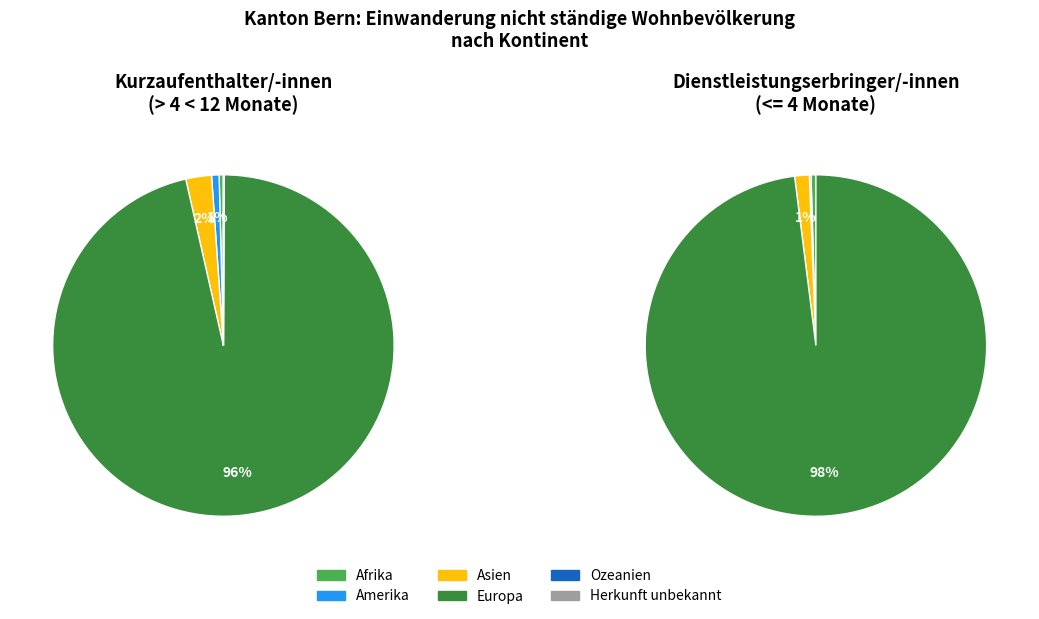

Rank the categories by value from highest to lowest.

Europa, Asien, Amerika, Afrika, Ozeanien, Herkunft unbekannt